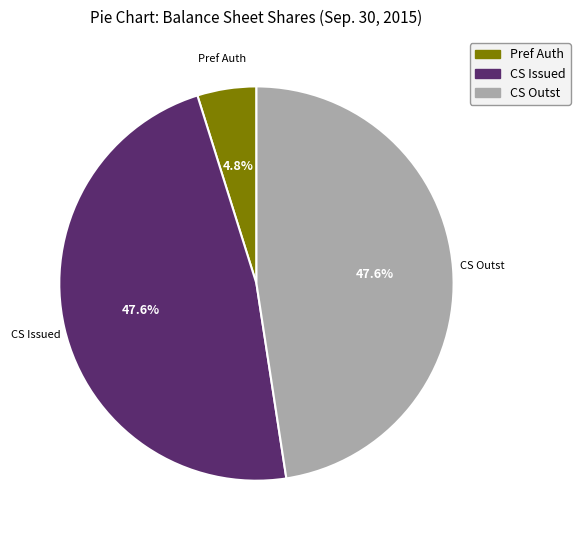

What is the smallest slice in the pie chart?

Pref Auth